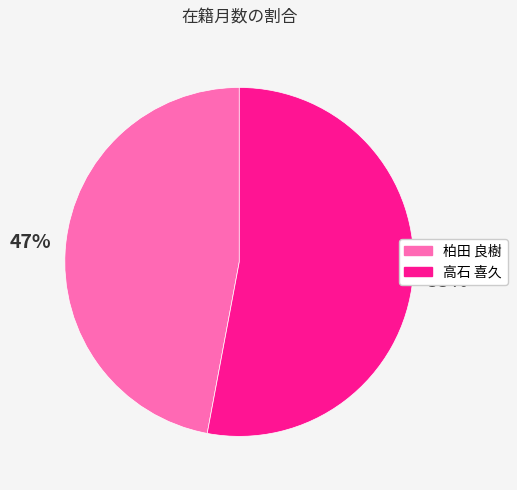

How many slices are in this pie chart?

2